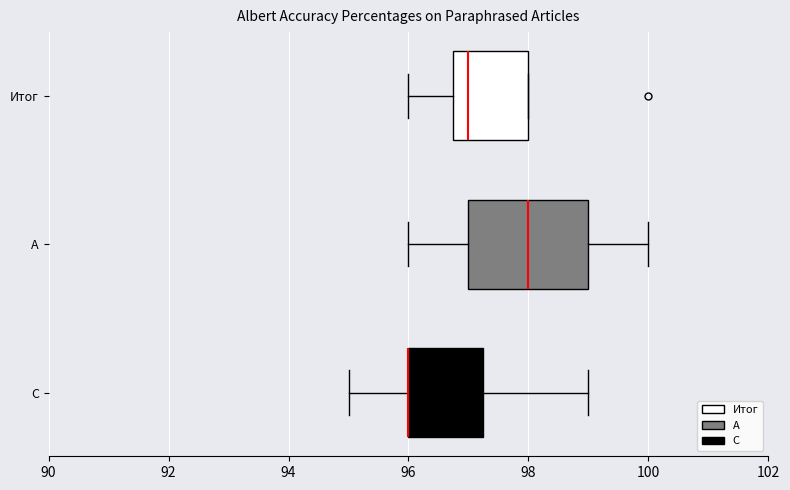

Reading bottom to top, read every box against the x-axis: the position of its median line, the range the box covers, and the ends of its whiskers. The values are not printed on the chart, so give them approximately, as read against the axis.

С: median 96.0 (drawn on the box's left edge), box 96.0 to 97.2, whiskers 95.0 to 99.0
А: median 98.0, box 97.0 to 99.0, whiskers 96.0 to 100.0
Итог: median 97.0, box 96.8 to 98.0, whiskers 96.0 to 98.0